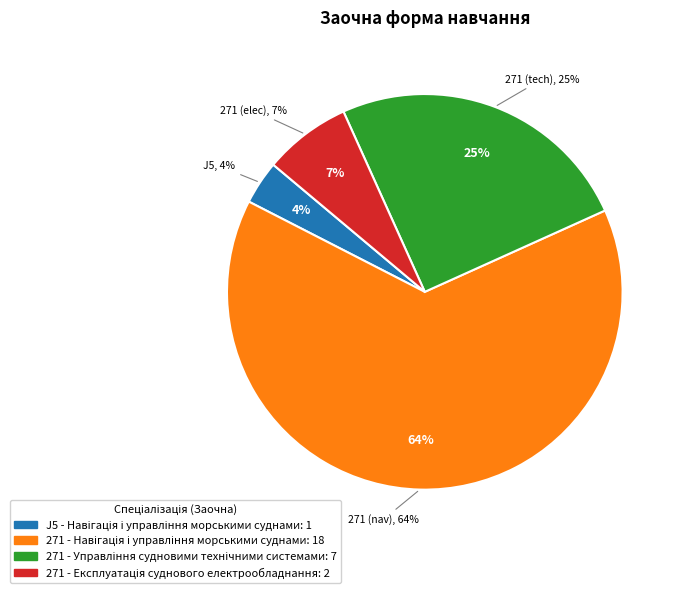

Is it true that 271 - Навігація і управління морськими суднами is 51% of the pie?

False